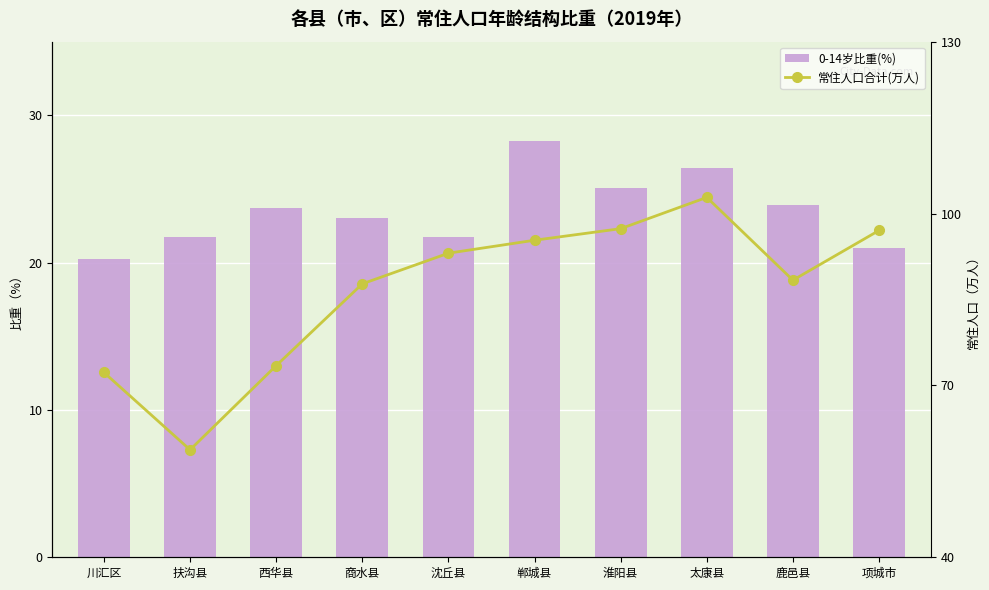

What is the label of the 7th bar from the right?

商水县